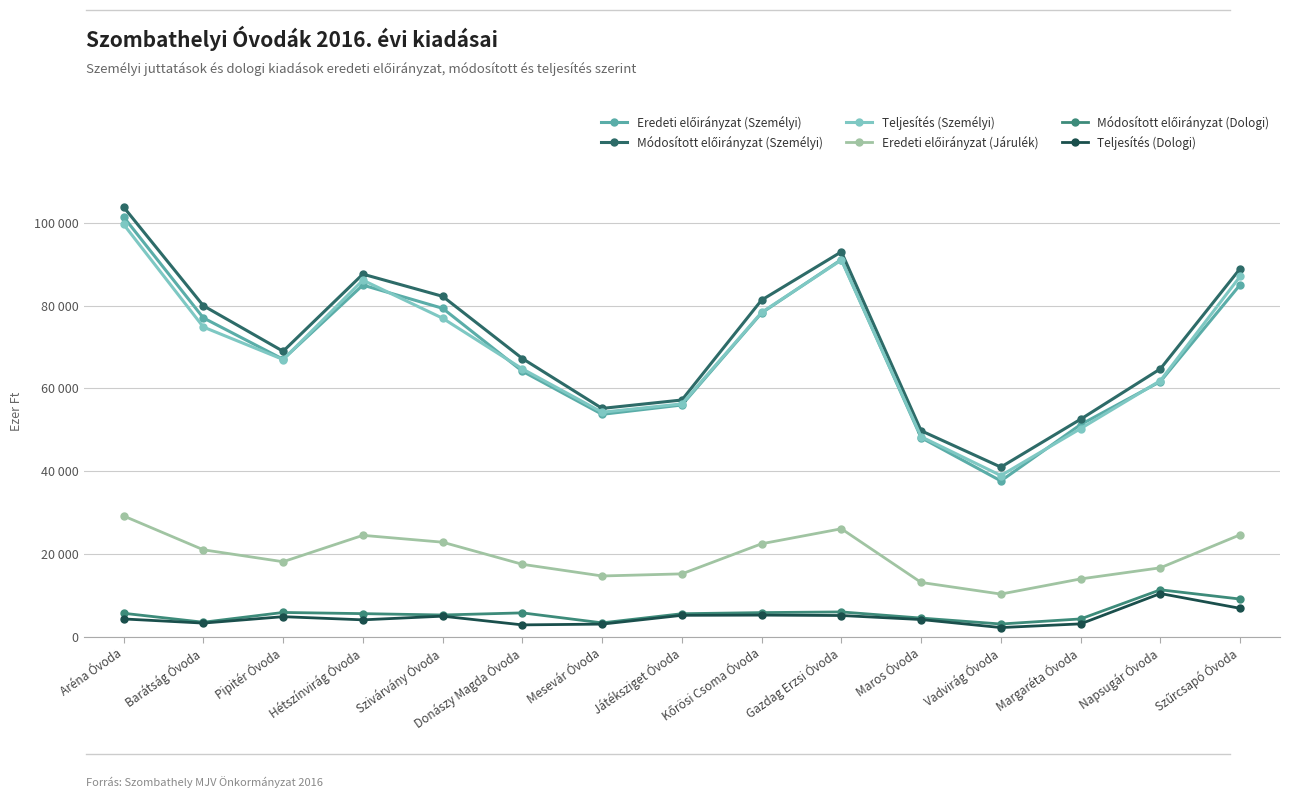

The value of Teljesítés (Dologi) at Aréna Óvoda is 925. True or false?

False